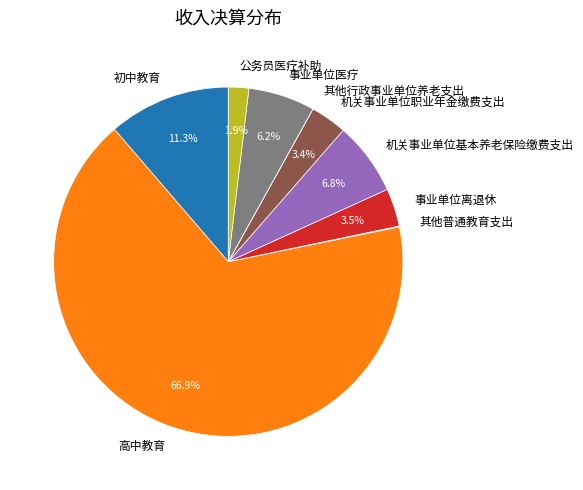

What is the largest slice in the pie chart?

高中教育